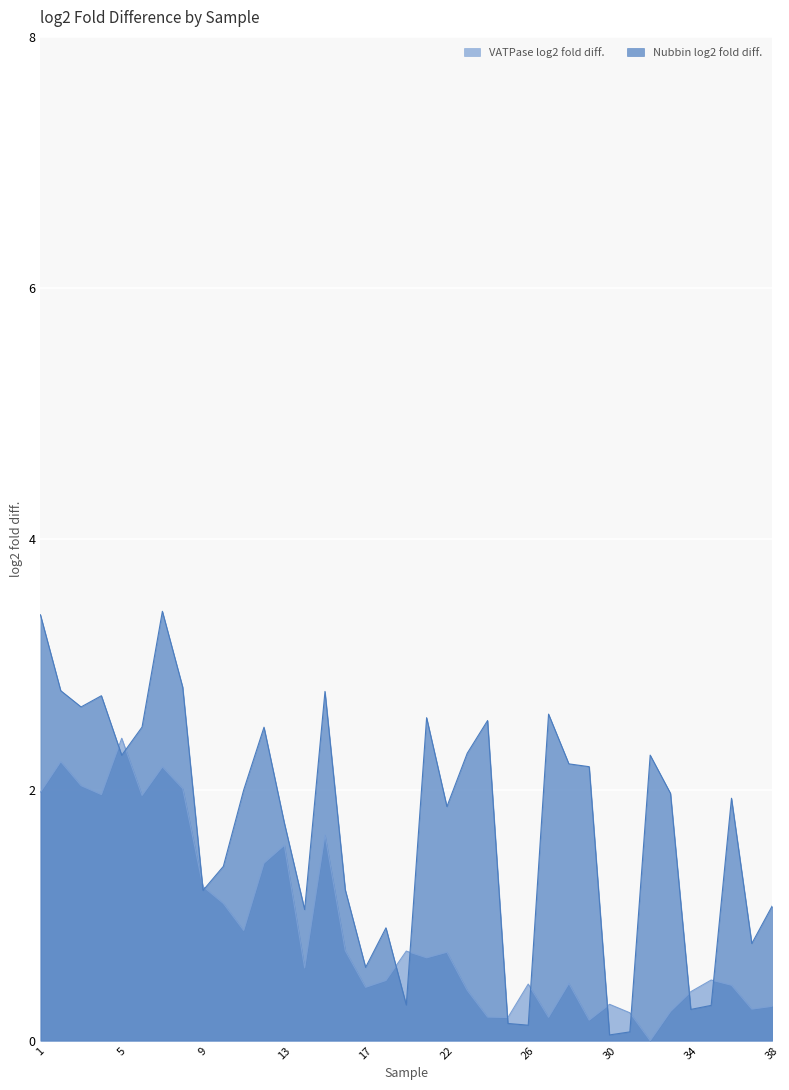

True or false: VATPase log2 fold diff. and Nubbin log2 fold diff. cross at least once.

True